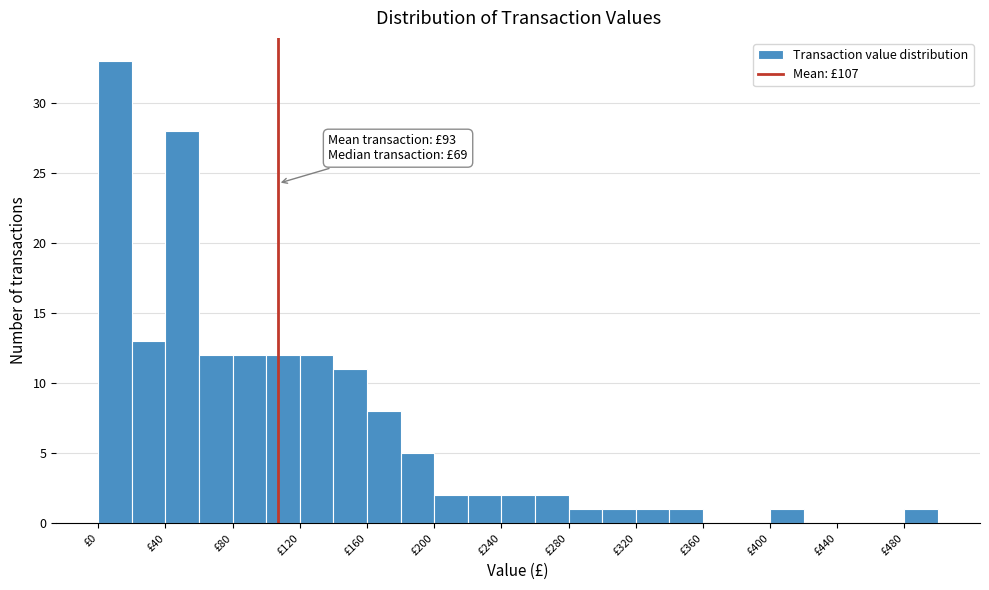

Over which range of the x-axis is the bar tallest?

0 to 20